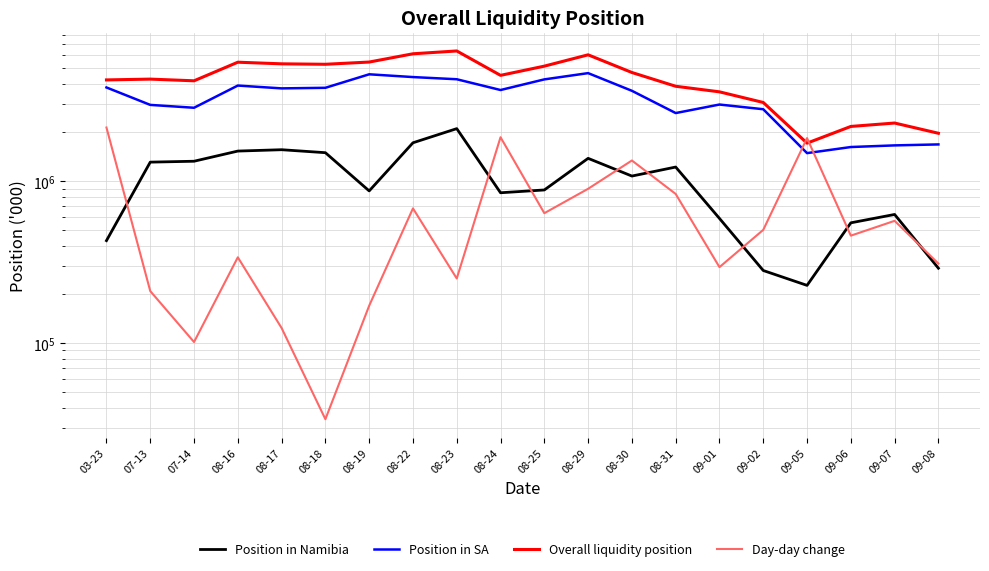

At which category does the chart reach its minimum across all series?

08-18